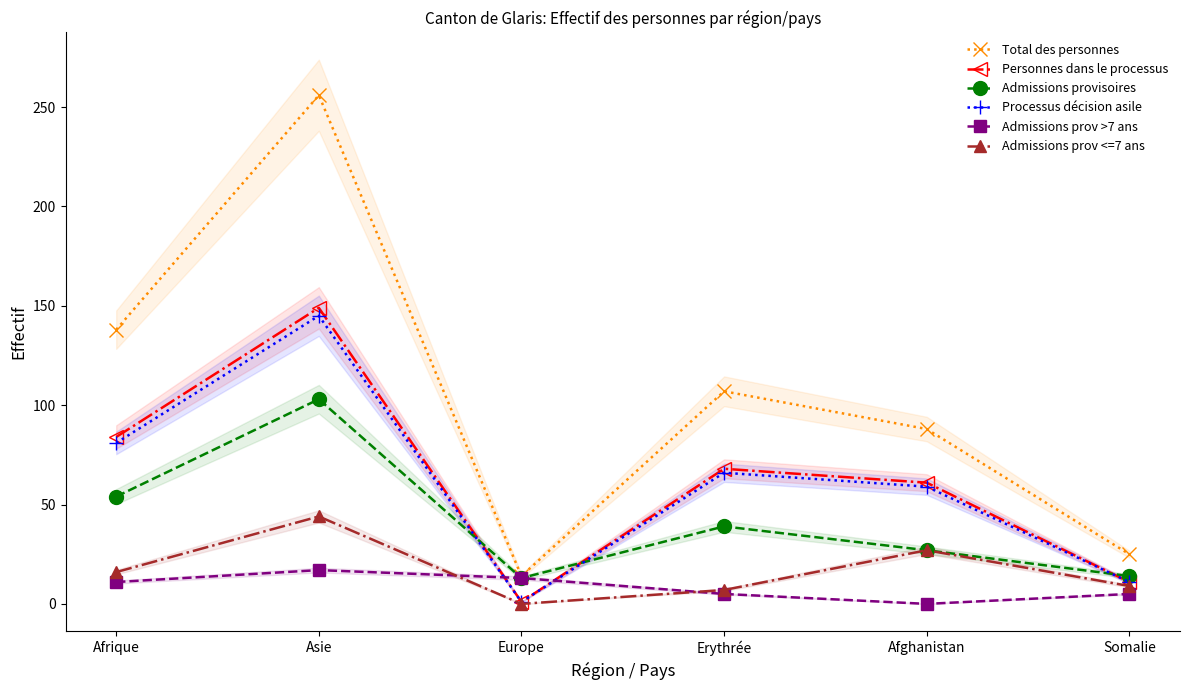

Between which two adjacent categories do Admissions provisoires and Processus décision asile first intersect?

Asie and Europe